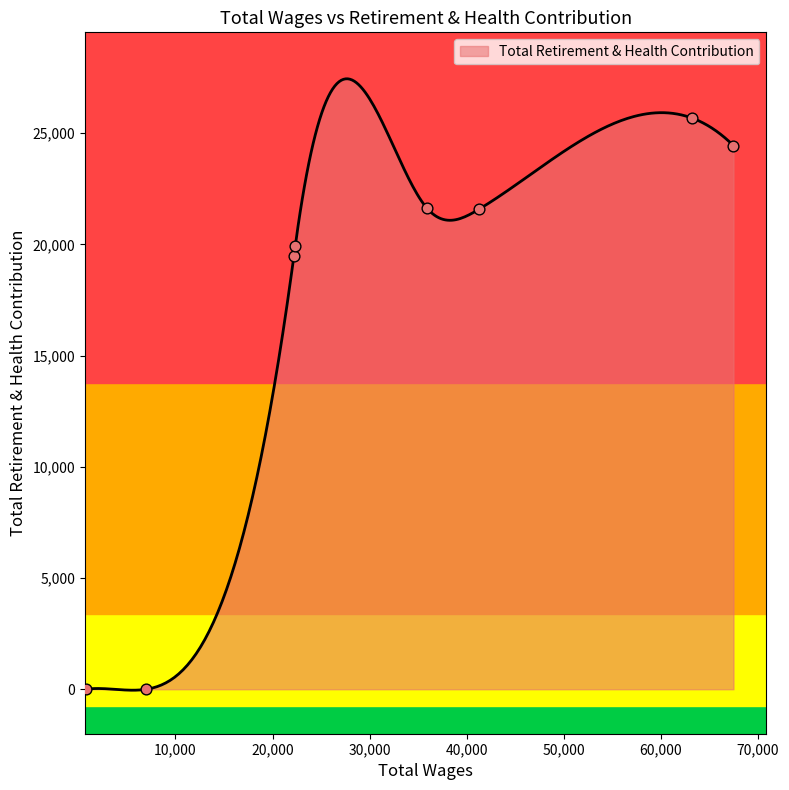

Approximately how many times larger is the value at 63192.0 compared to 22330.0?

1.3